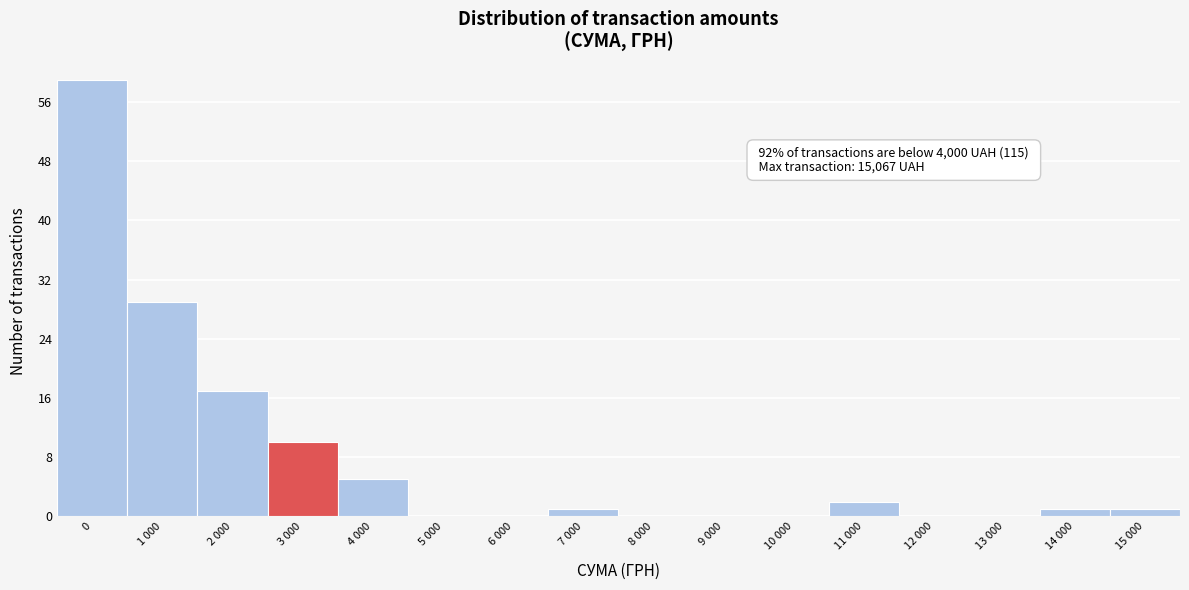

Reading left to right, what are all the values shown in this chart?

0=59	1 000=29	2 000=17	3 000=10	4 000=5	5 000=0	6 000=0	7 000=1	8 000=0	9 000=0	10 000=0	11 000=2	12 000=0	13 000=0	14 000=1	15 000=1